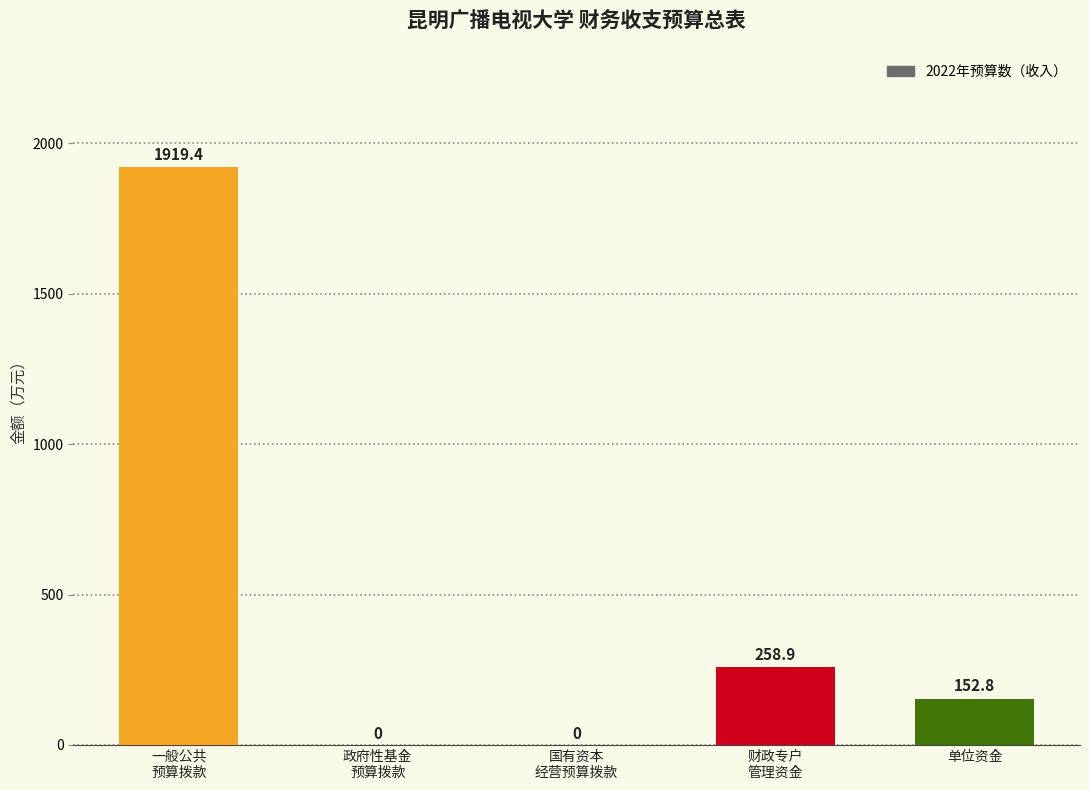

Does the chart contain stacked bars?

No